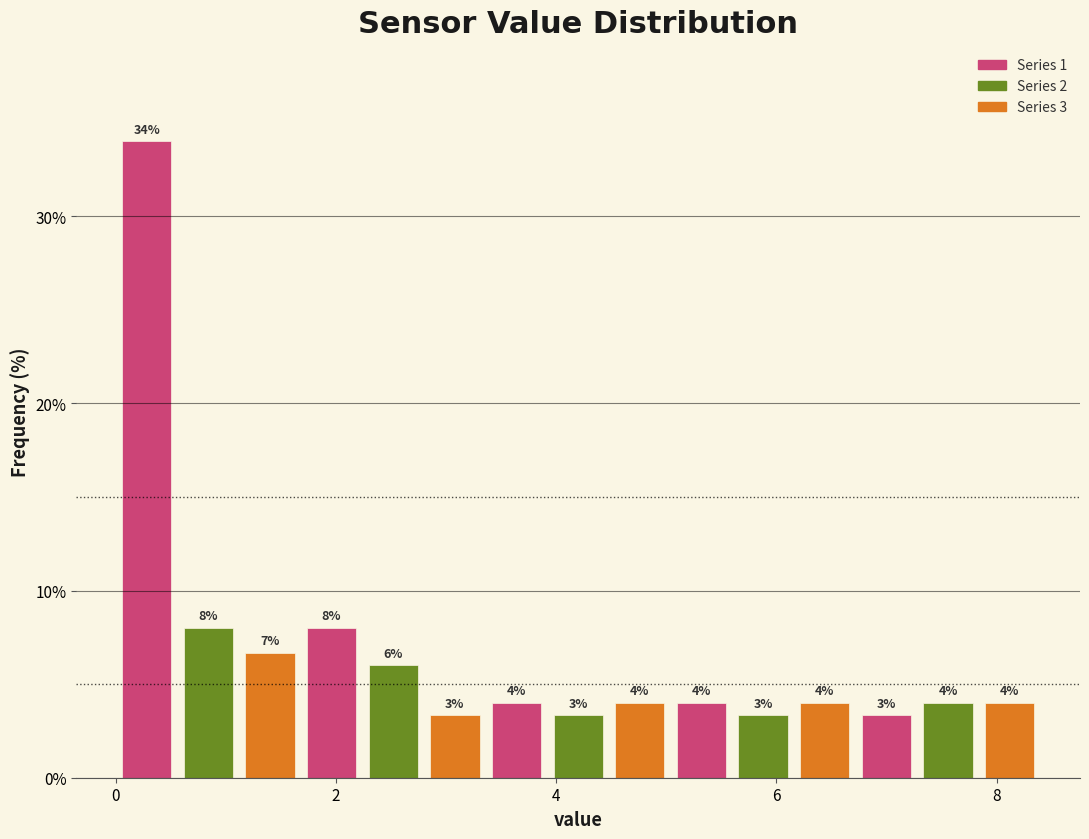

Around what value on the x-axis is the tallest bar? Give the approximate position of its centre, as read against the axis.

0.2